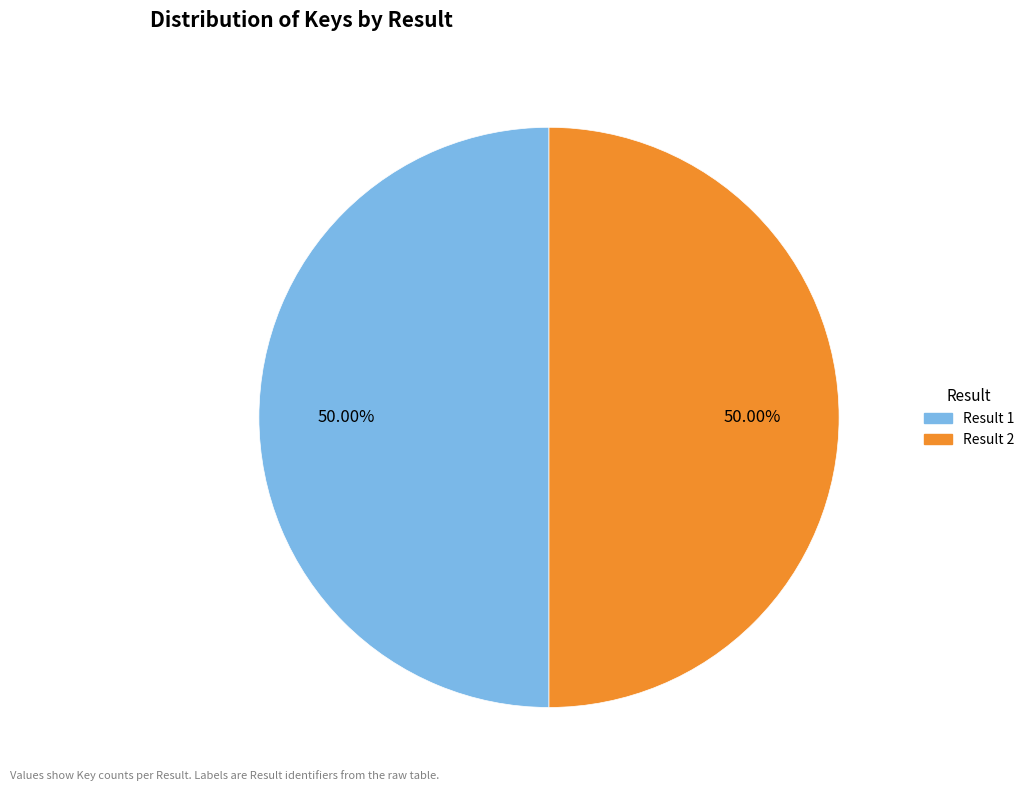

Combined, do Result 2 and Result 1 account for over 50%?

Yes